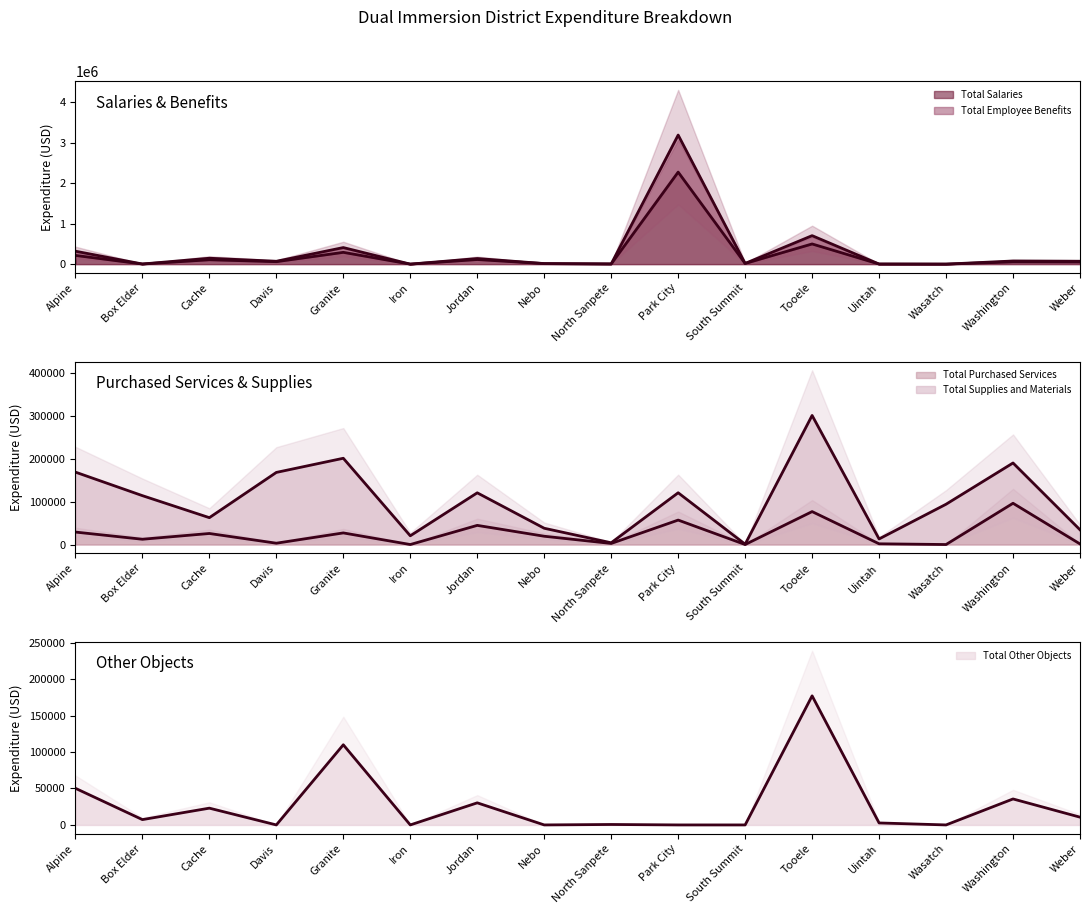

Which category has the highest value in the Total Salaries series?

Park City